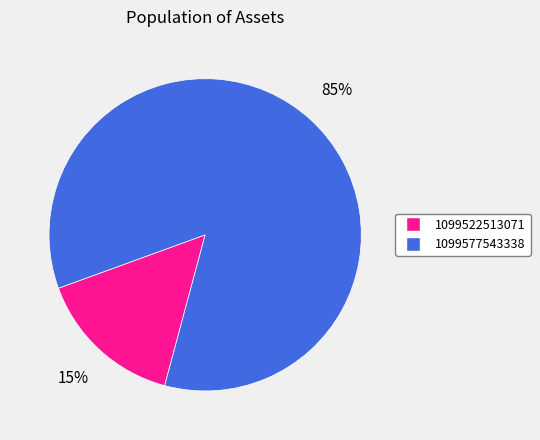

Which slice is the smallest?

1099522513071